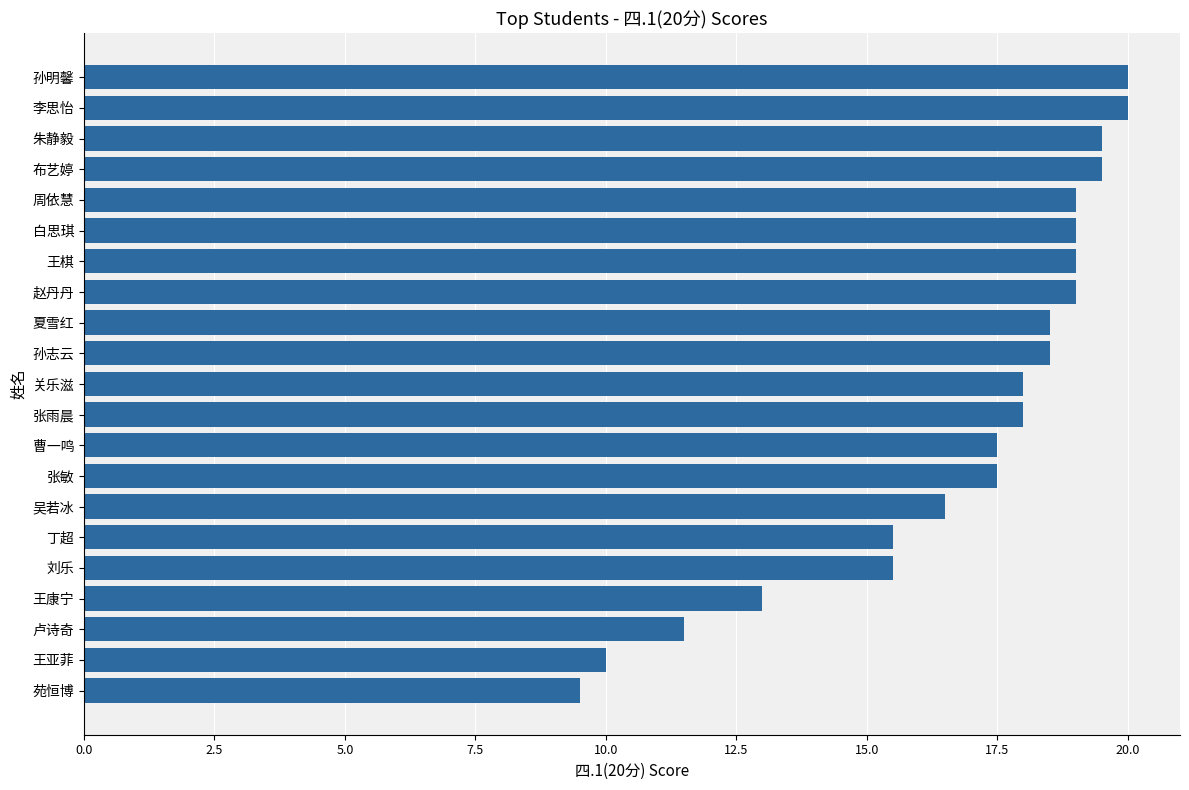

What is the value of the 12th bar from the top?

18.0